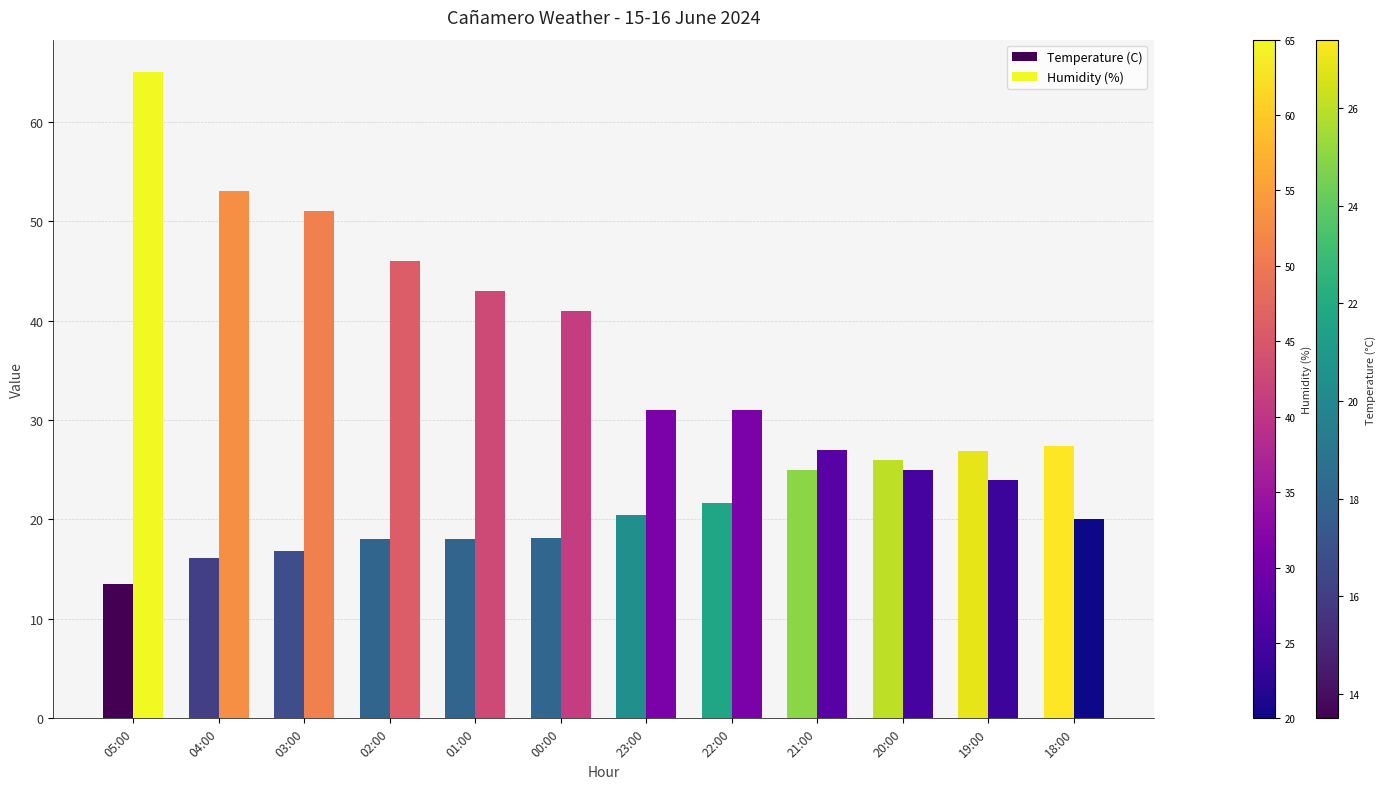

The value of Humidity (%) at 21:00 is 27.0. True or false?

True